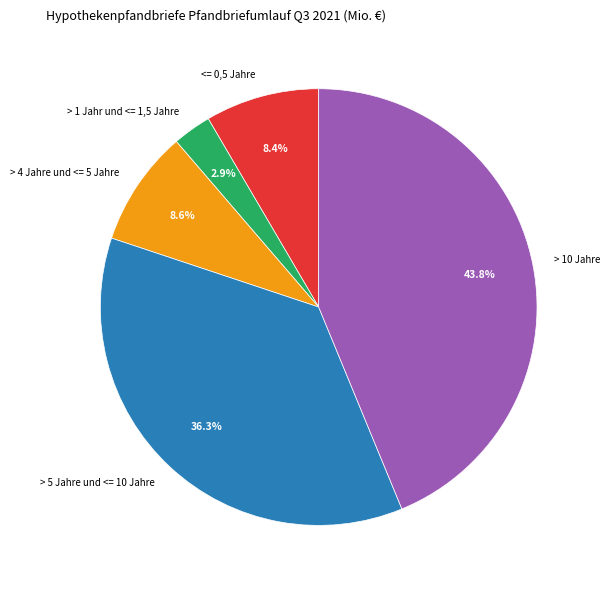

Count the number of slices in the pie.

5